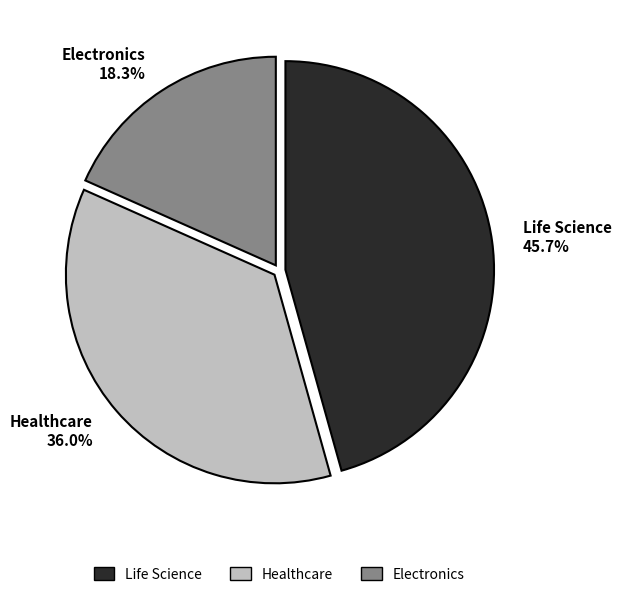

Which has a higher value, Electronics or Life Science?

Life Science